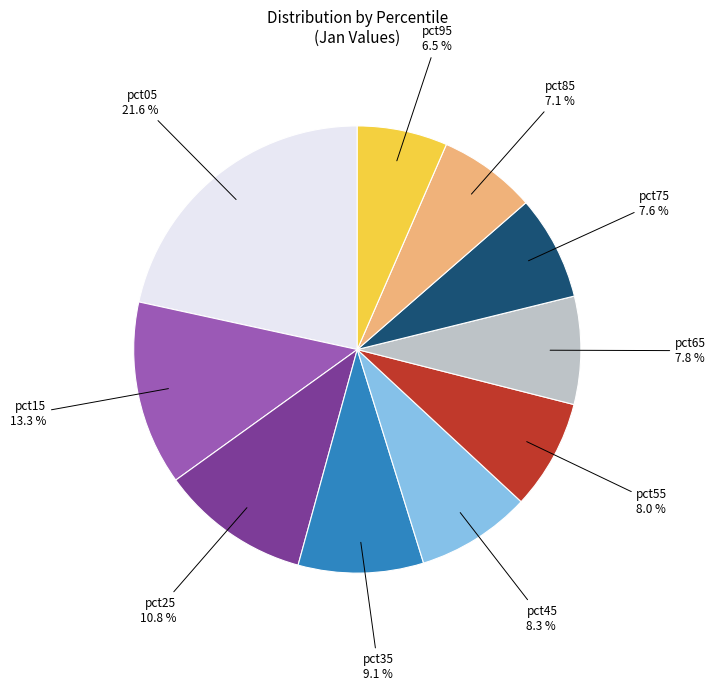

To the nearest percent, what is the average slice percentage?

10%